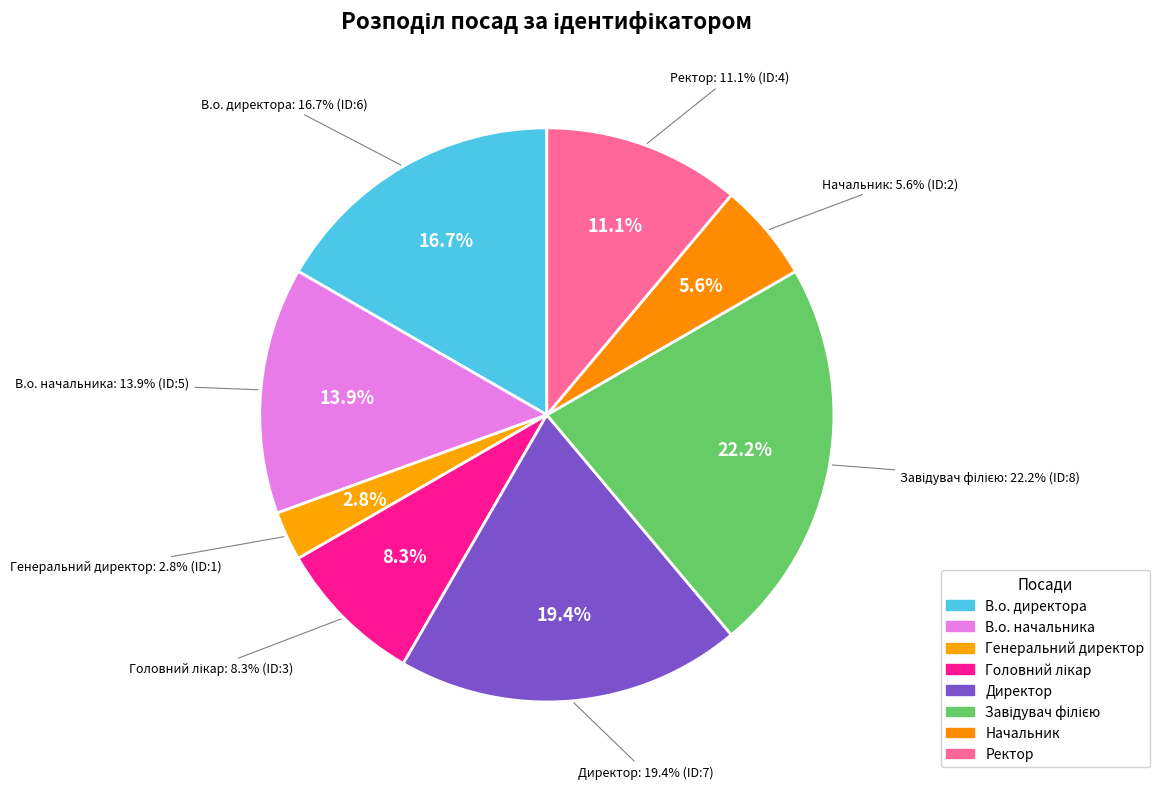

Count the number of slices in the pie.

8